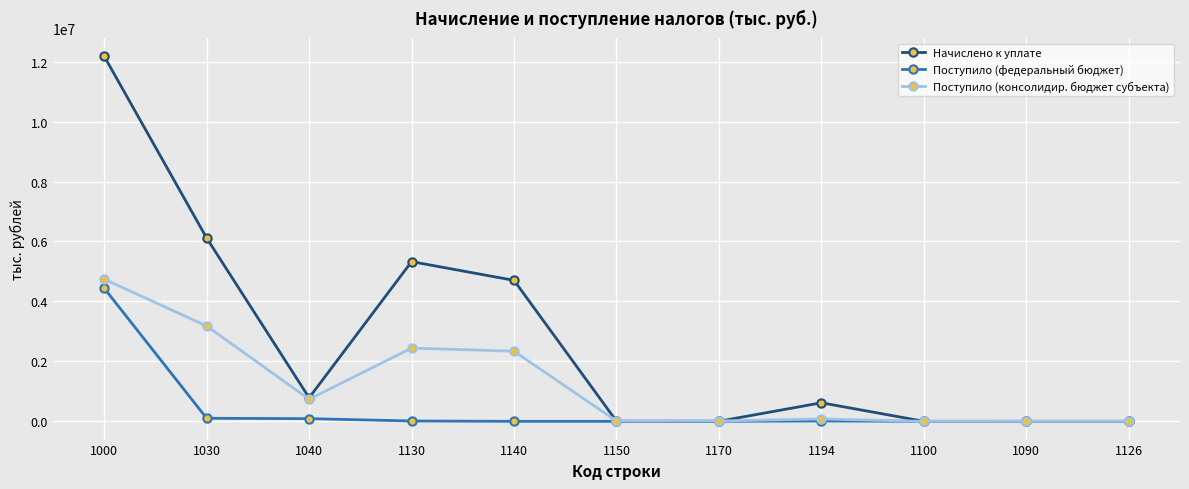

What is the value of the Начислено к уплате point at the 4th from the left?

5328457